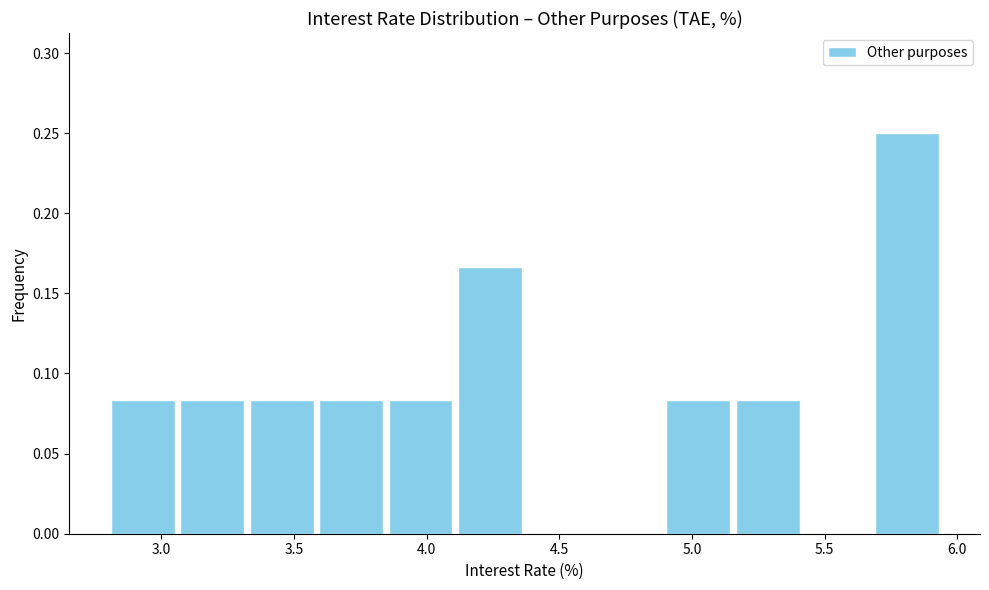

Over which range of the x-axis is the bar tallest?

5.70 to 5.95